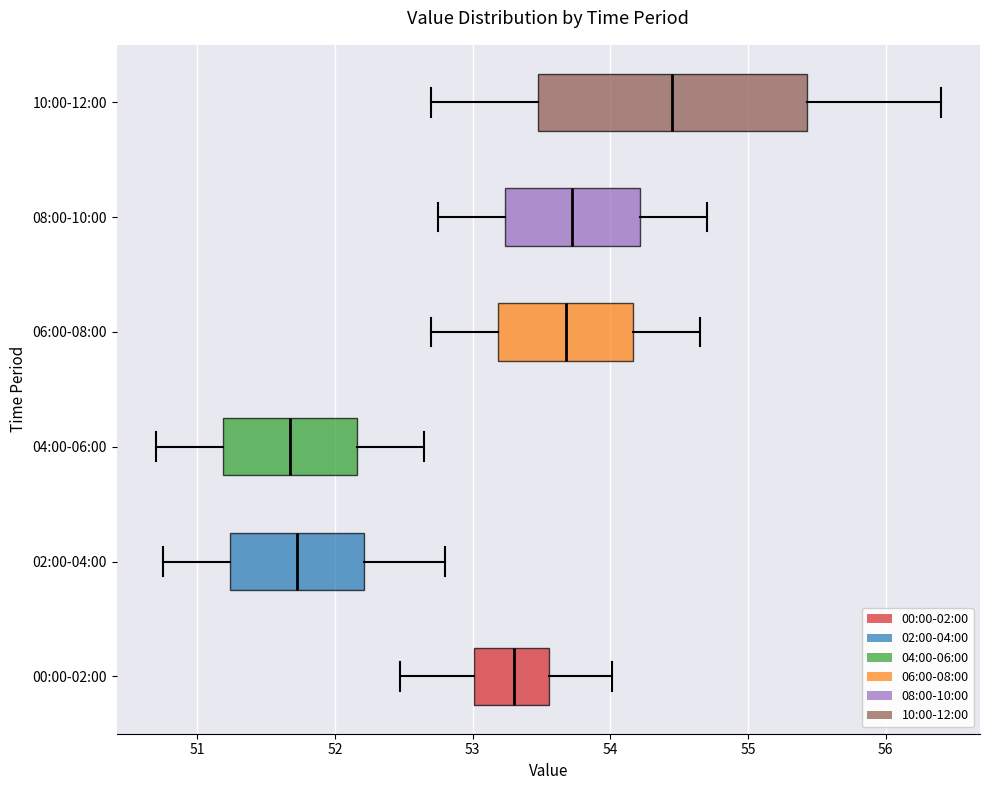

Where is the right edge of the box for 04:00-06:00 on the x-axis? The values are not printed on the chart, so give them approximately, as read against the axis.

52.2